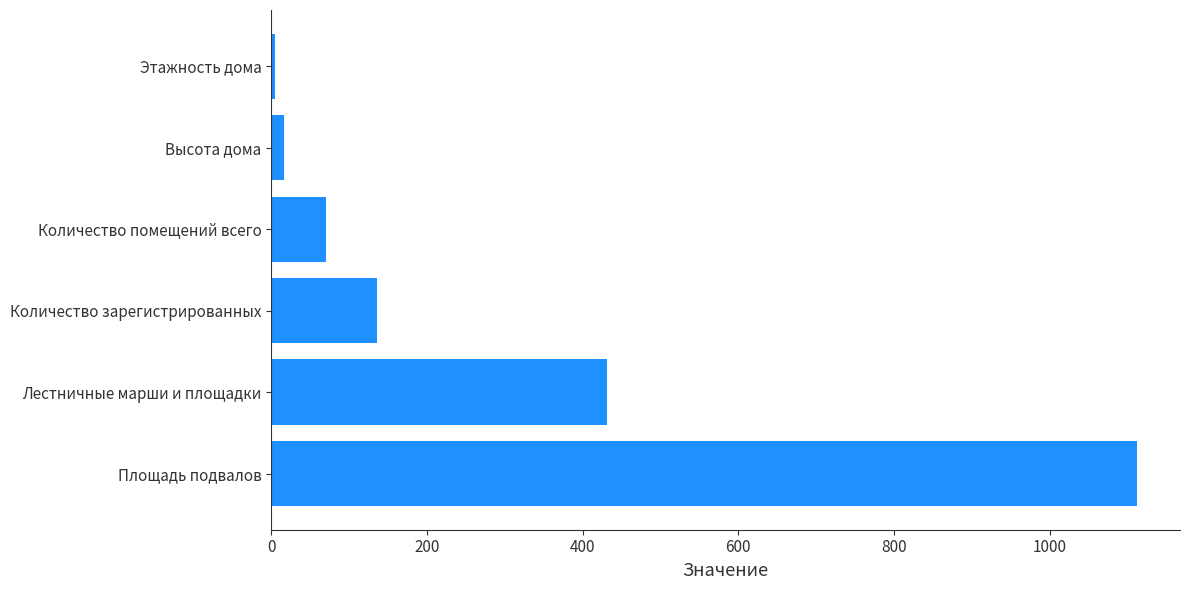

What is the minimum value shown in the chart?

5